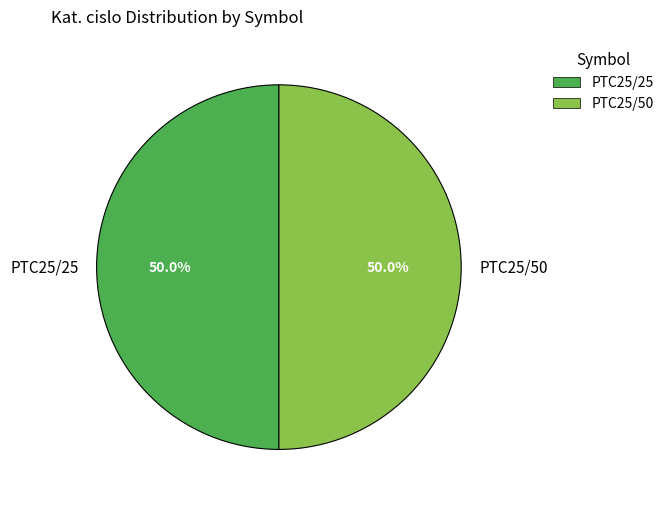

Is it true that PTC25/50 is 50% of the pie?

True